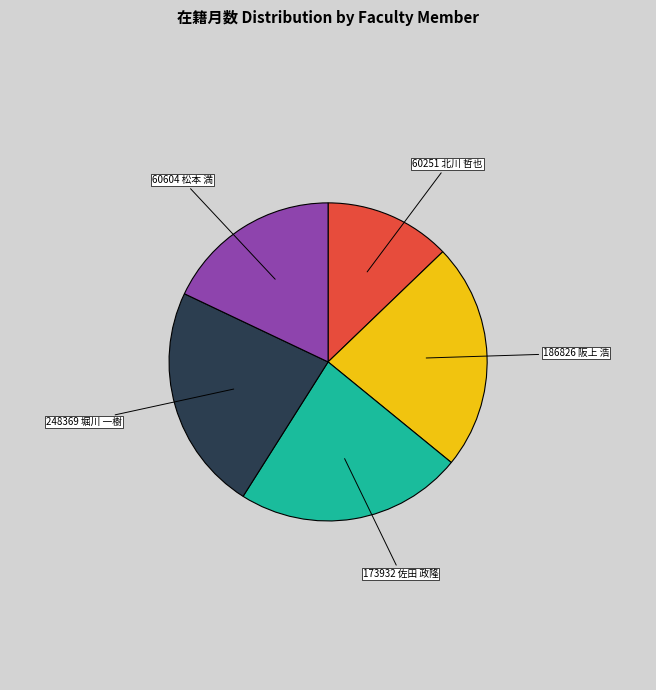

True or false: 60251 北川 哲也 accounts for 13% of the total.

True